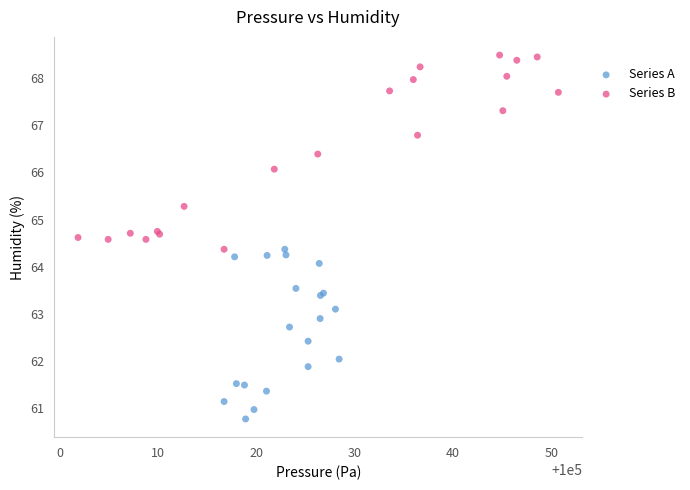

Which series contains the highest Y value?

Series B